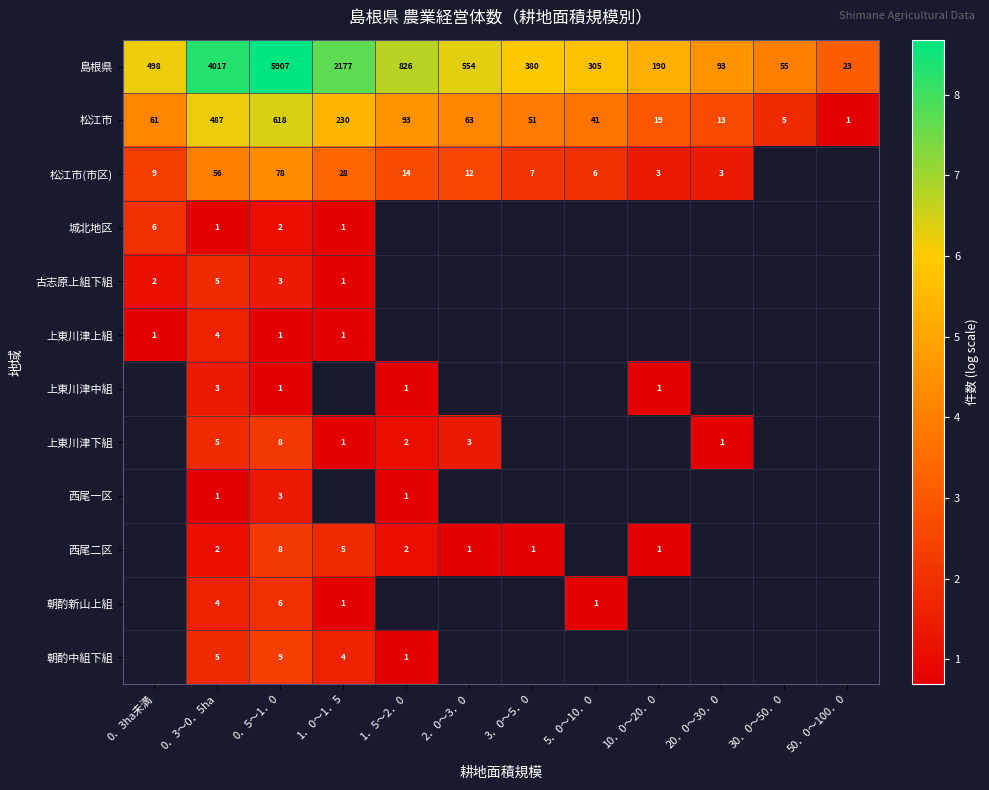

At which category is the sum across all series the highest?

0．5～1．0